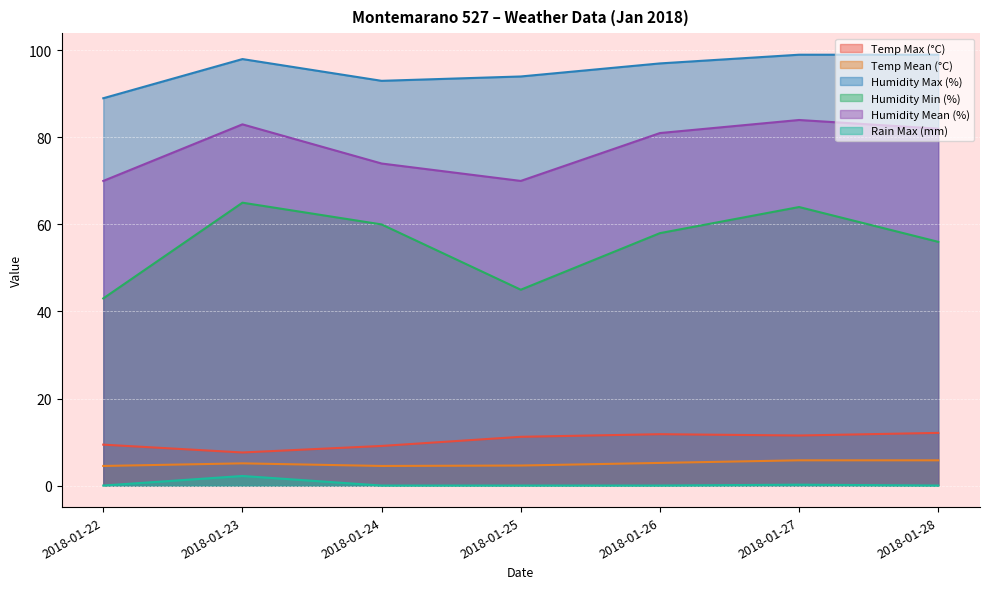

The value of Temp Mean (°C) at 2018-01-27 is 3.0. True or false?

False